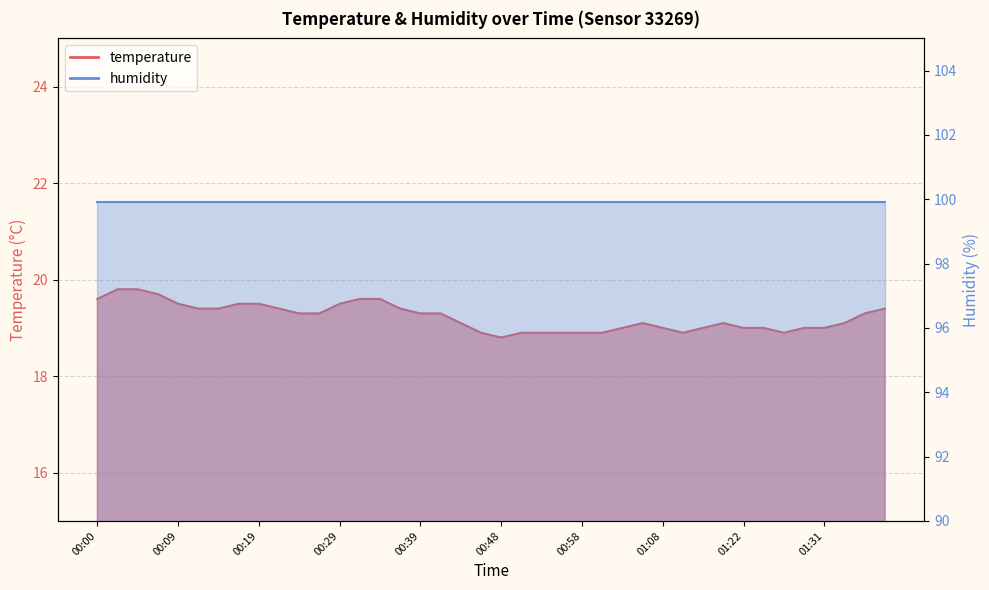

The value at 00:27 is 29.3. True or false?

False